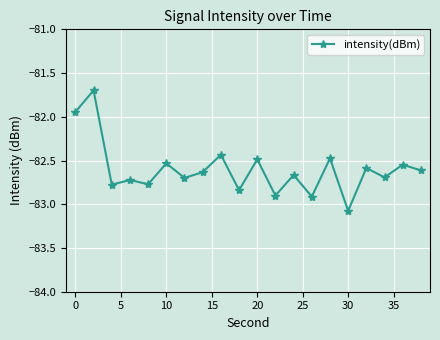

What is the difference between the maximum and minimum values?

1.4